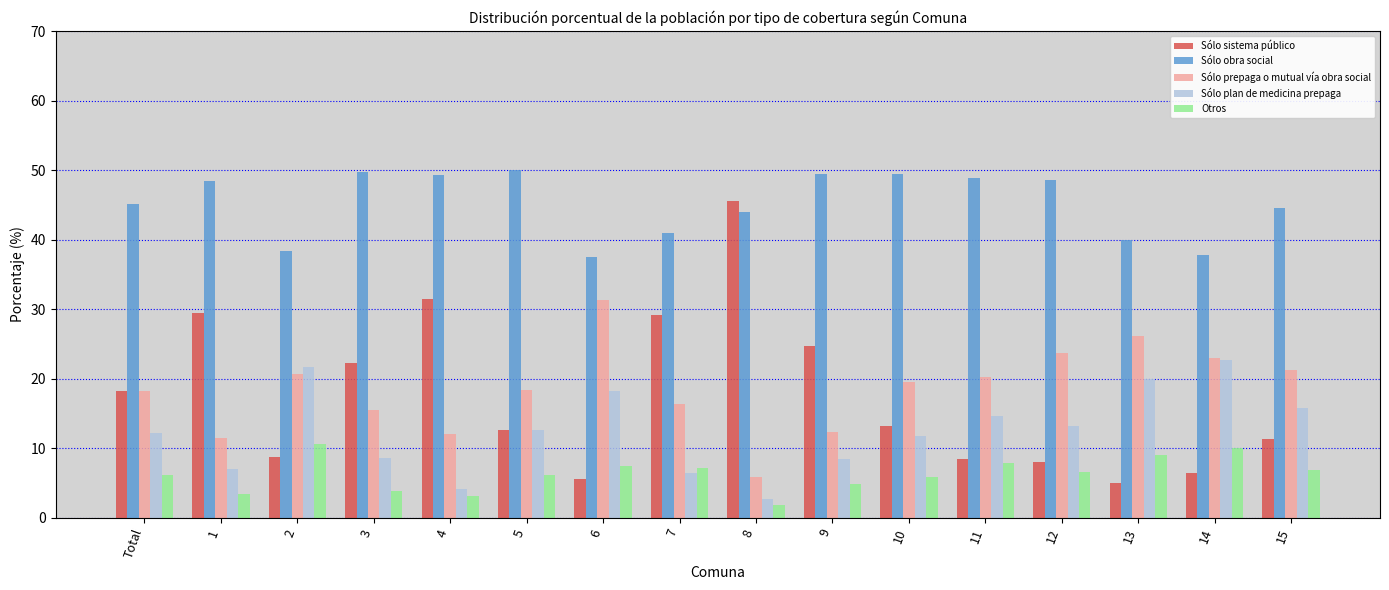

What value does the Sólo plan de medicina prepaga series have at 1?

7.0